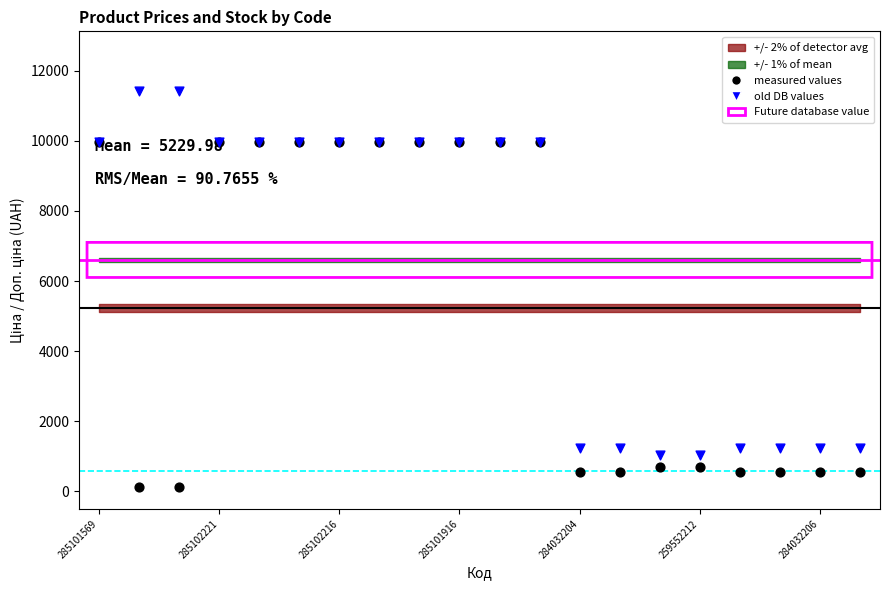

Which series reaches the maximum Y coordinate?

old DB values (Доп. ціна)